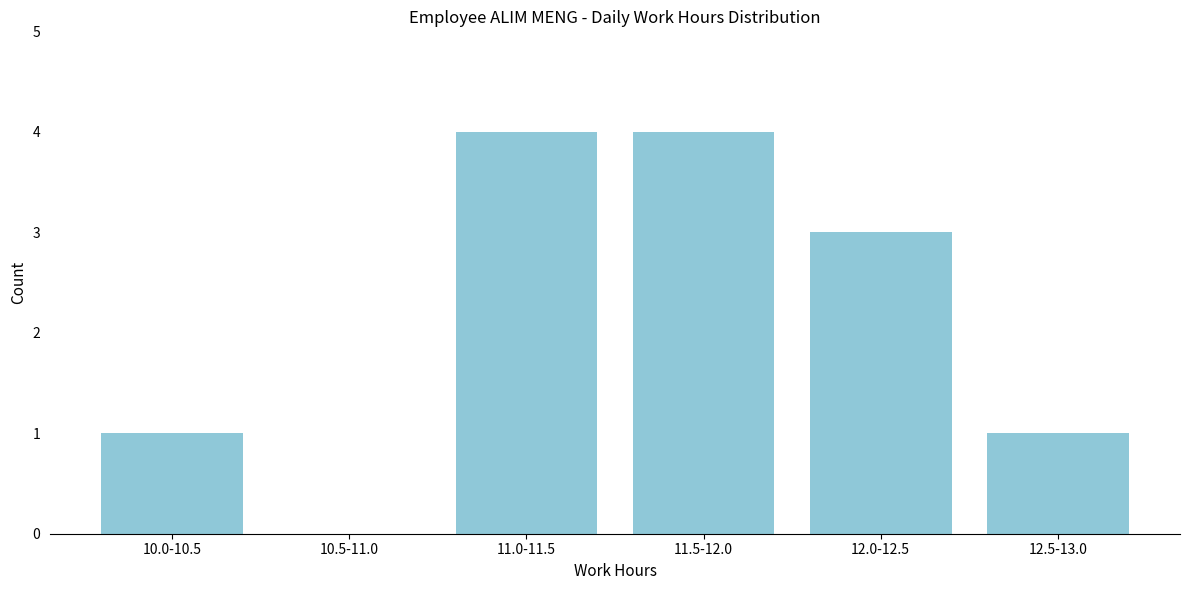

Reading left to right, what are all the values shown in this chart?

10.0-10.5=1	10.5-11.0=0	11.0-11.5=4	11.5-12.0=4	12.0-12.5=3	12.5-13.0=1